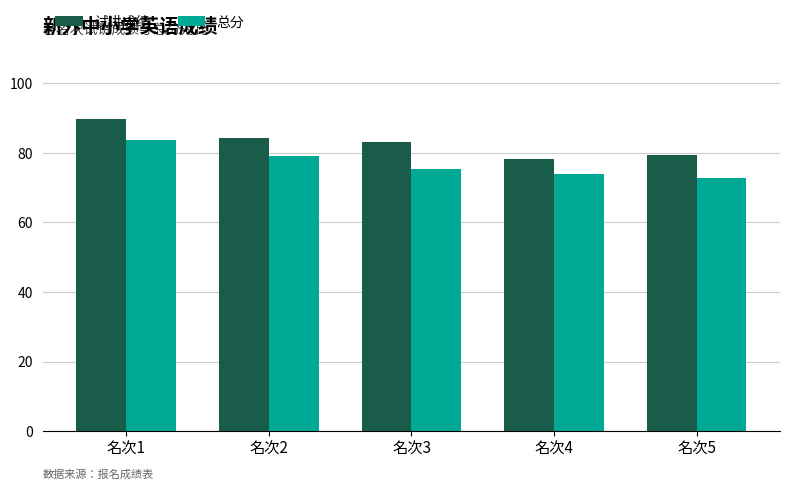

What is the difference between the maximum and second lowest values in the 试讲成绩 series?

10.3